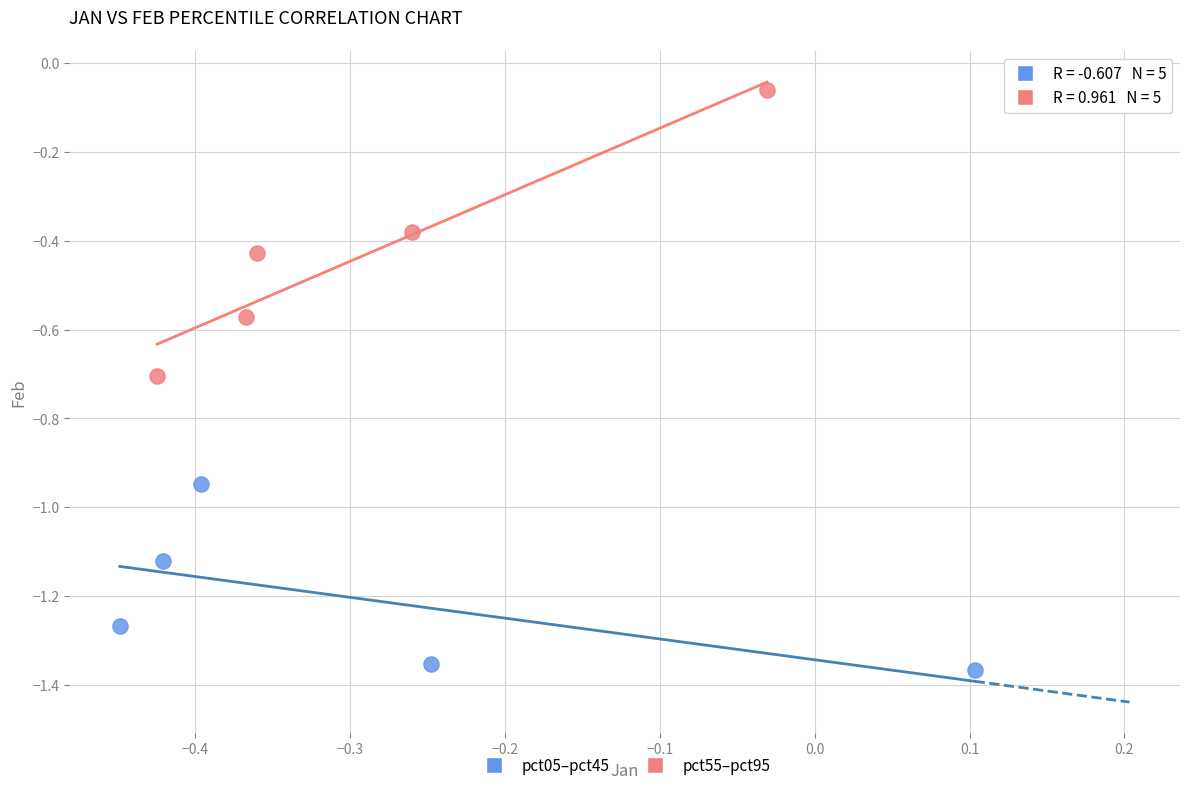

What are all the series names shown in the legend?

pct05–pct45, pct55–pct95